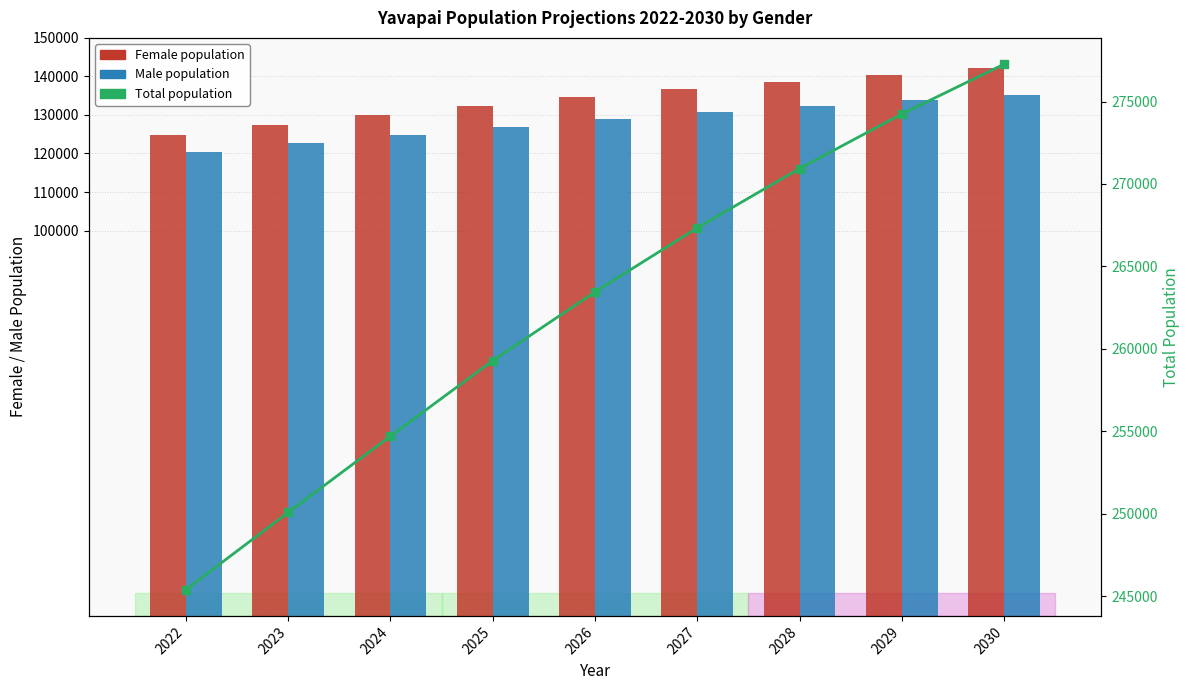

Which series has the largest range (max minus min)?

Total